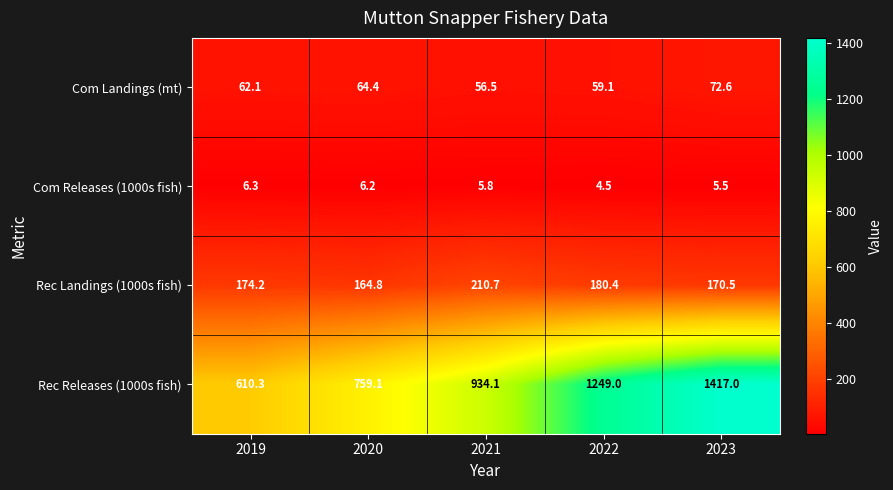

Reading left to right, extract all data points from this chart.

Com Landings (mt): 62.1	64.4	56.5	59.1	72.6
Com Releases (1000s fish): 6.3	6.2	5.8	4.5	5.5
Rec Landings (1000s fish): 174.2	164.8	210.7	180.4	170.5
Rec Releases (1000s fish): 610.3	759.1	934.1	1249.0	1417.0